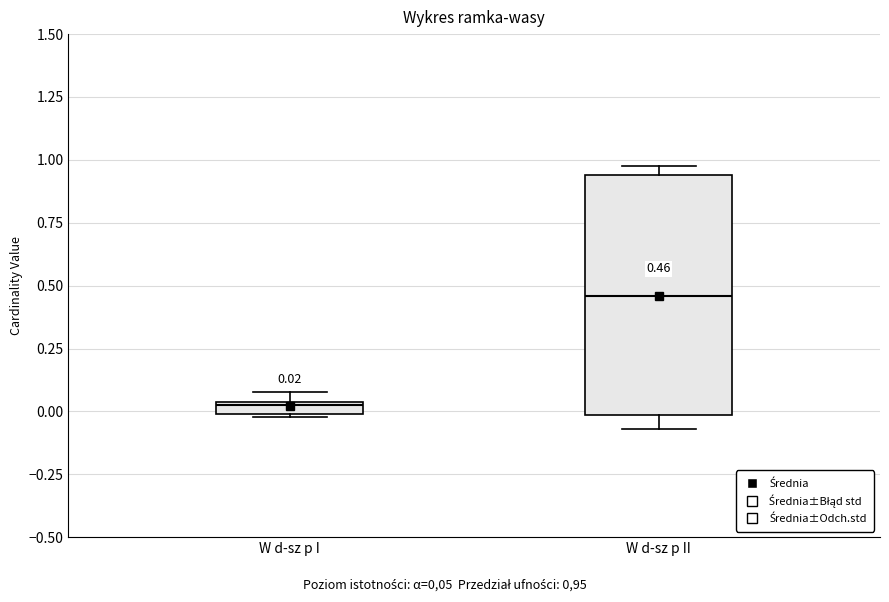

Which box has the lowest median line?

W d-sz p I